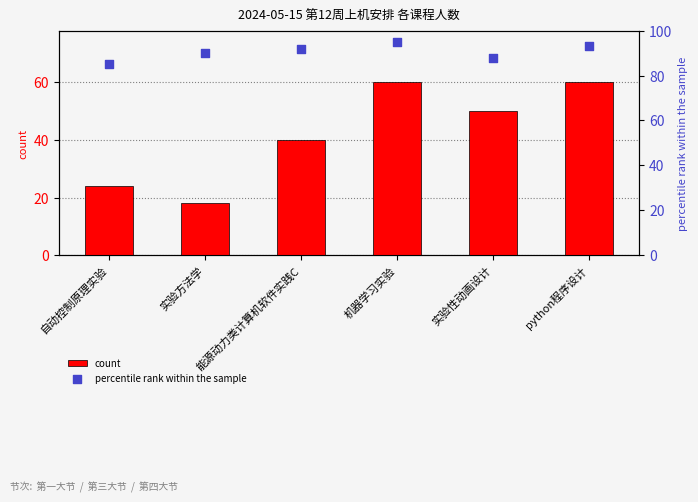

Which series contains the lowest Y value?

count